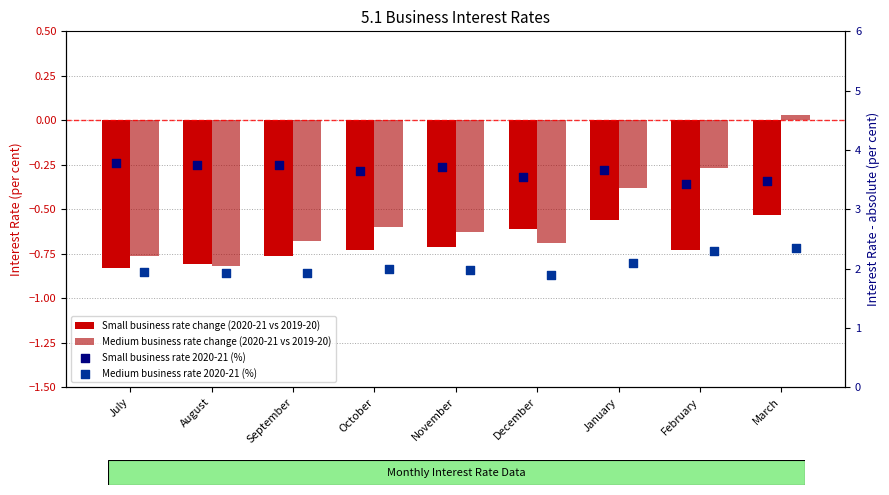

Which series contains the lowest Y value?

Small business rate change (2020-21 vs 2019-20)